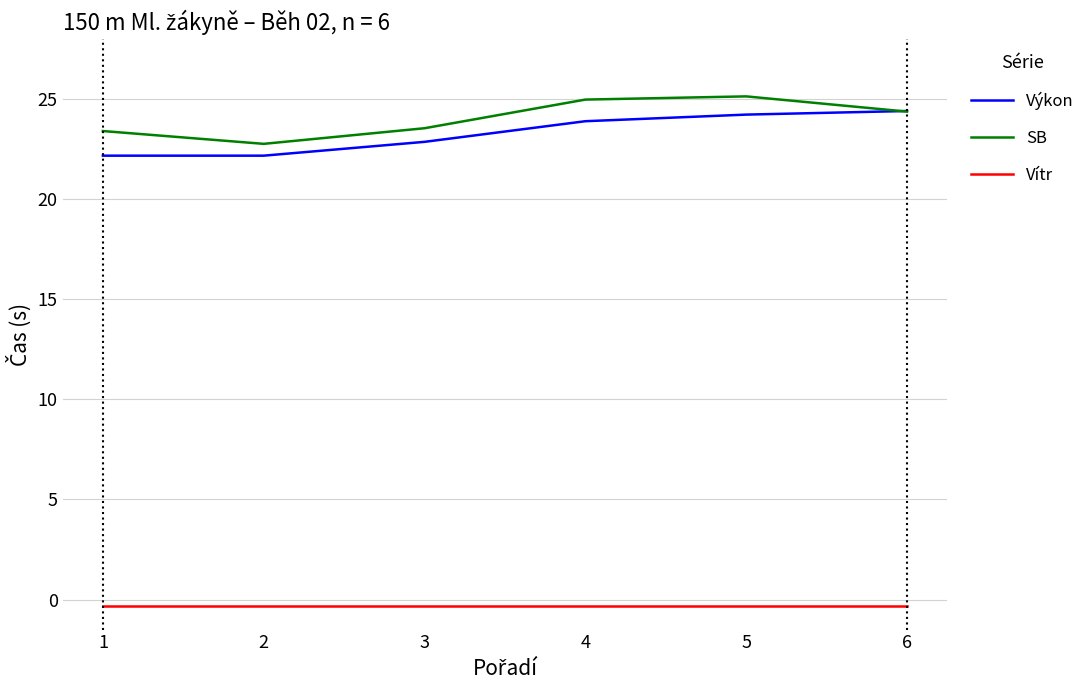

What are all the series names shown in the legend?

Výkon, SB, Vítr